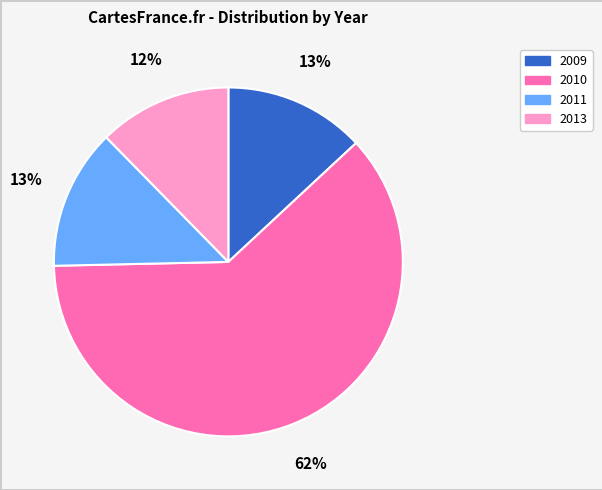

To the nearest percent, what percentage of the pie is 2011?

13%